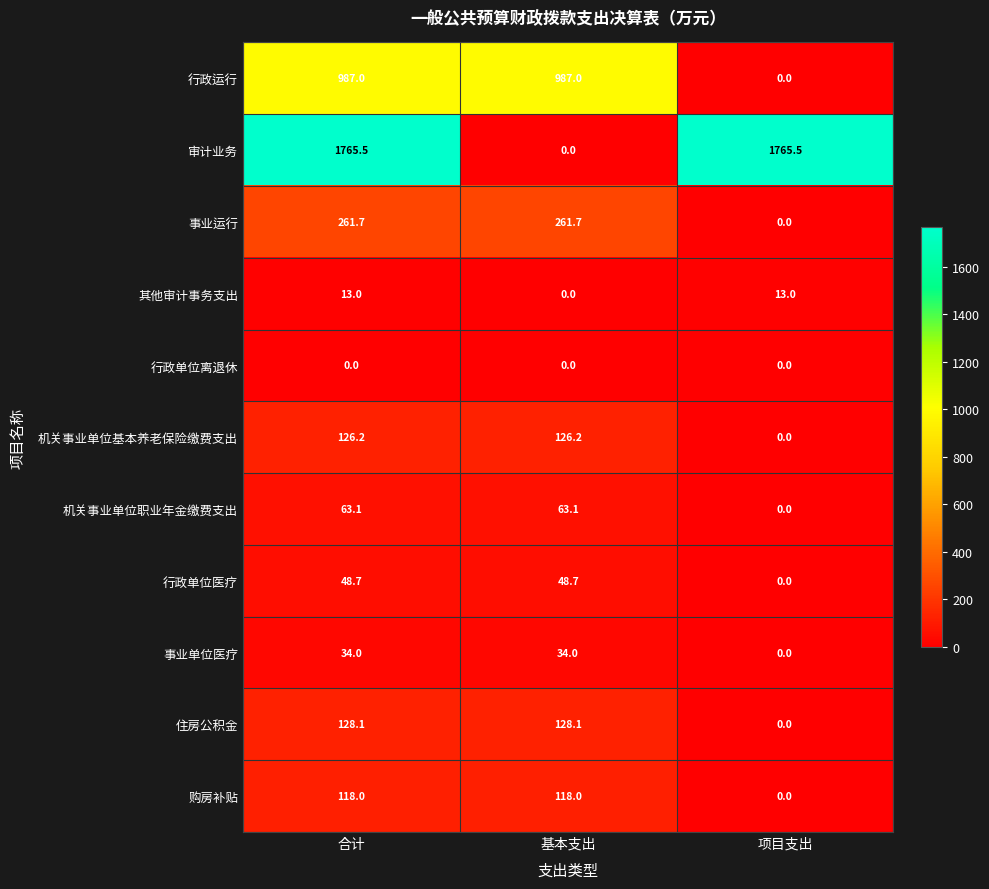

At how many categories does at least one series exceed 1496?

2